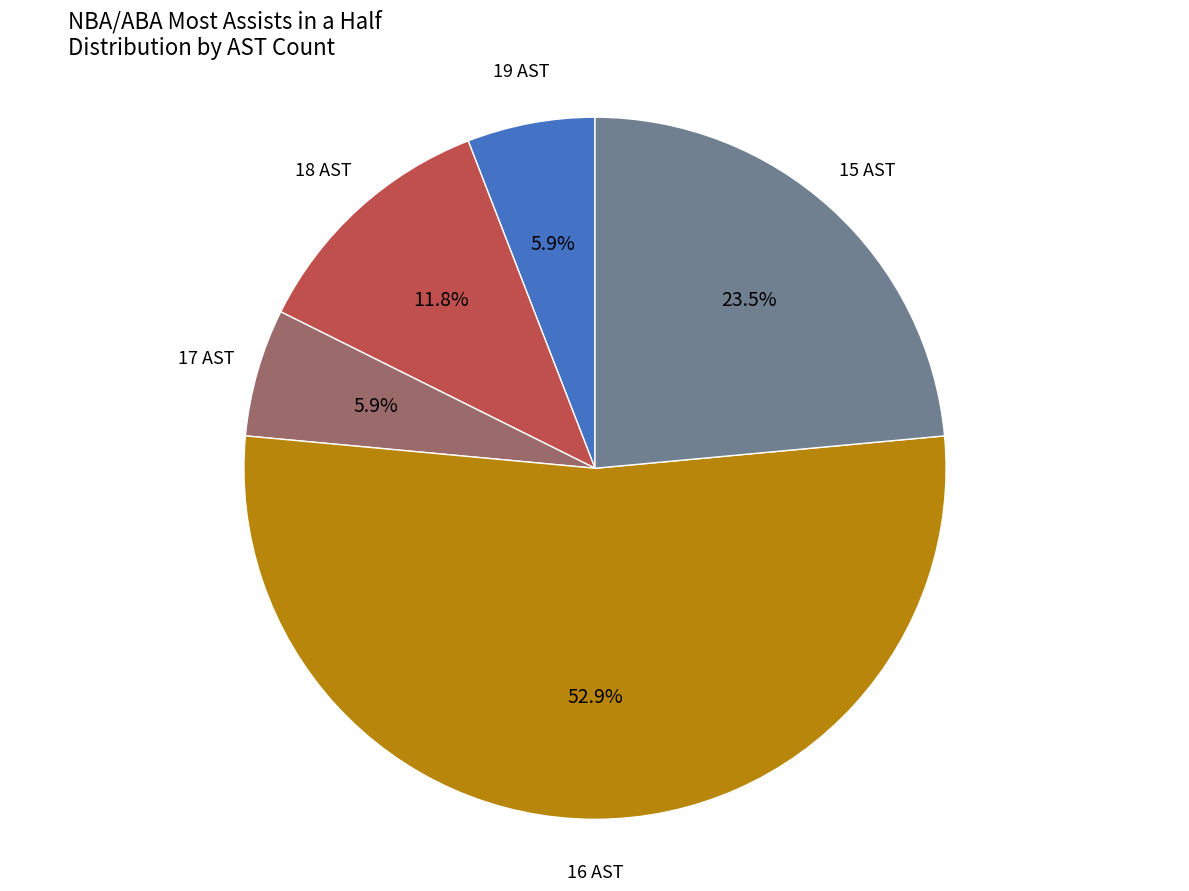

Which slice represents more than half of the pie?

16 AST